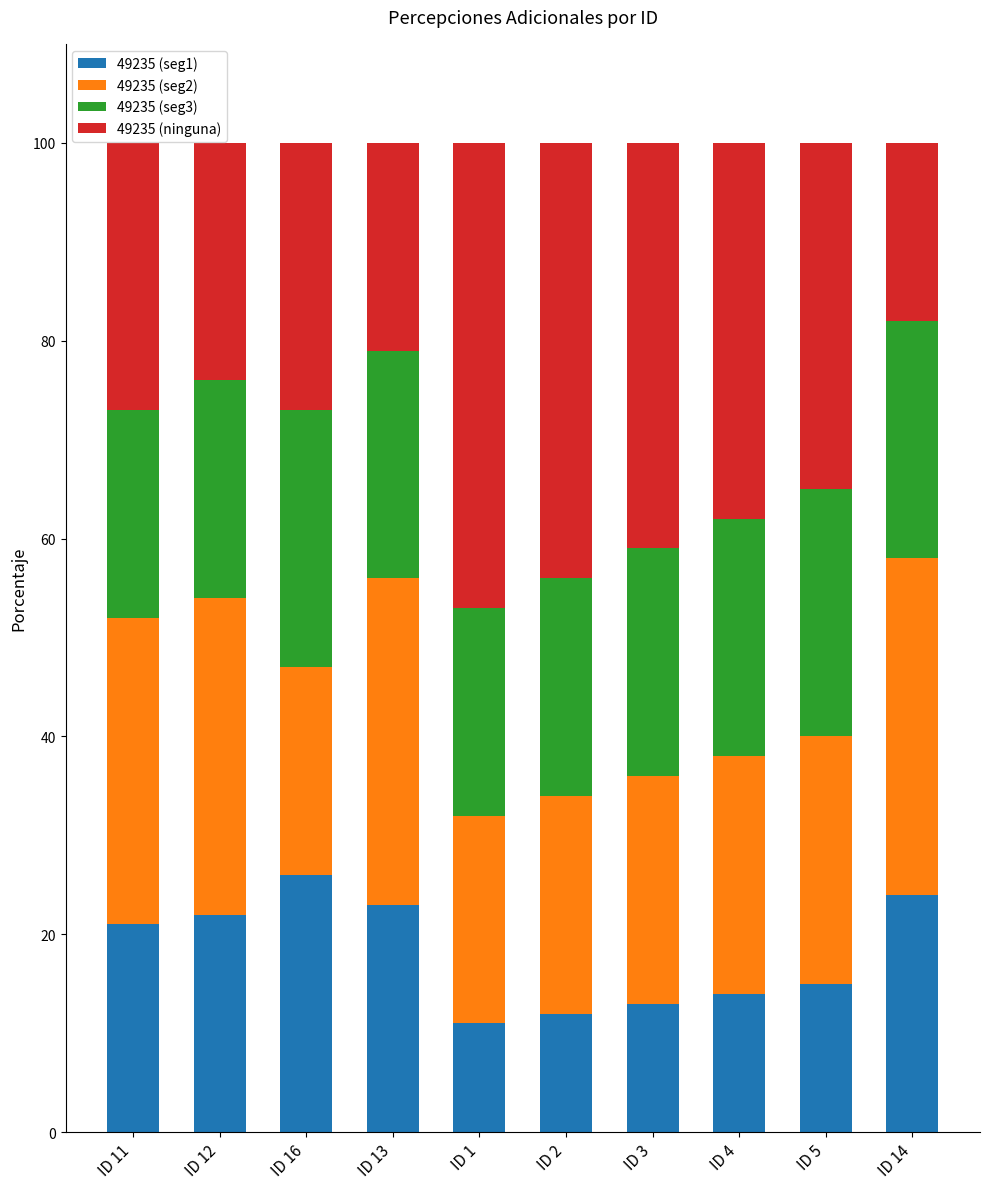

The value of 49235 (seg1) at ID 2 is 6. True or false?

False